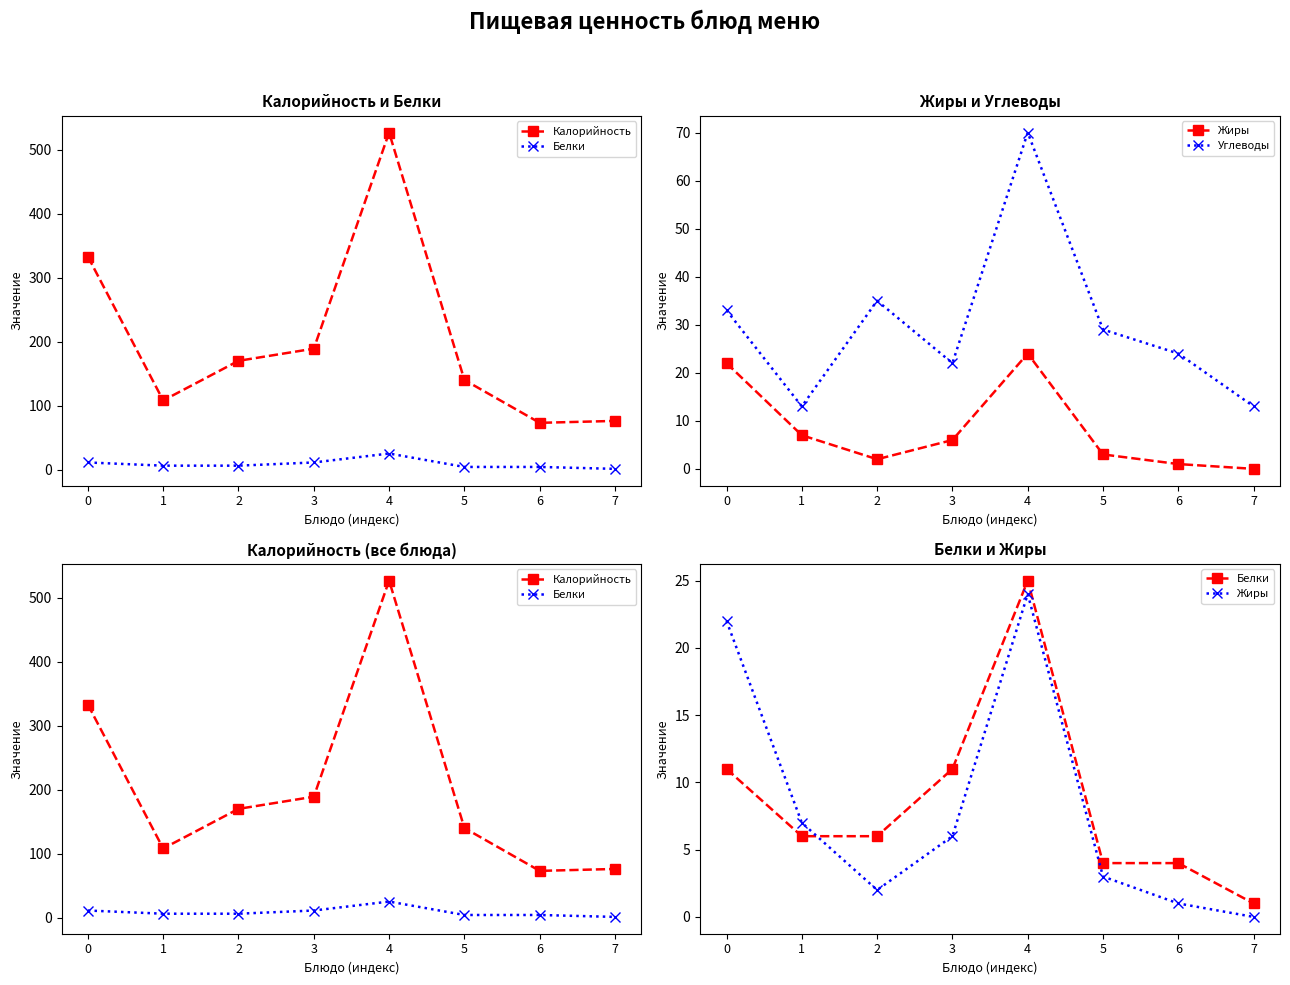

The value of Жиры at 0 is 22. True or false?

True